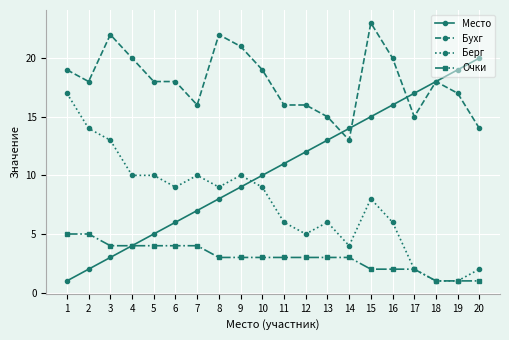

How many data points does each series have?

20